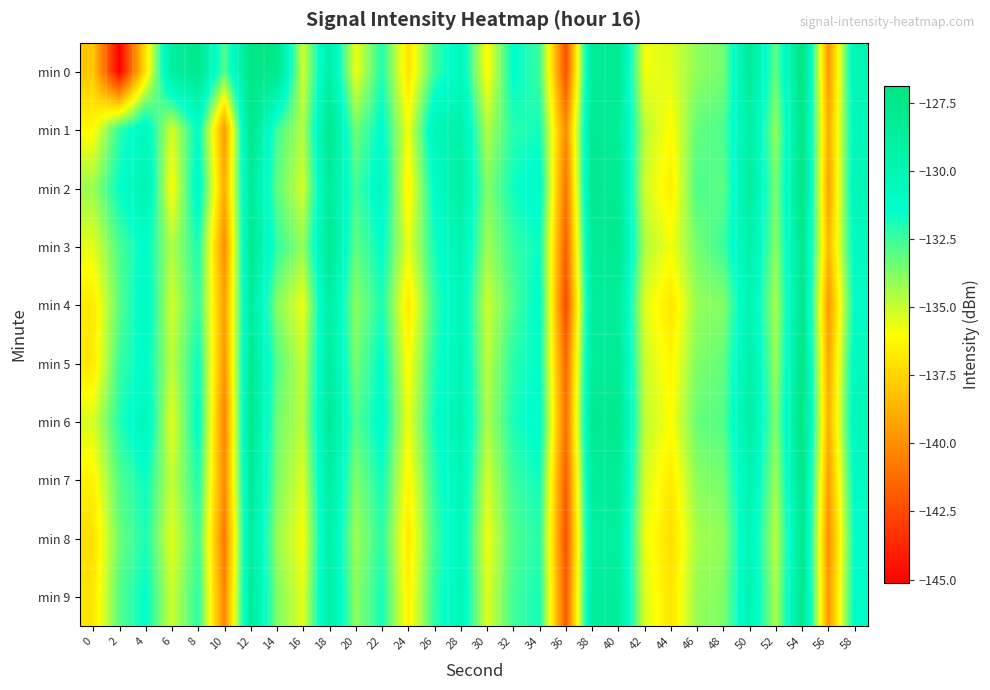

Reading left to right, transcribe all the data shown in this chart.

min 0: 0=-138.0	2=-145.1	4=-137.0	6=-128.7	8=-127.8	10=-133.0	12=-127.3	14=-127.5	16=-135.2	18=-129.1	20=-135.7	22=-132.0	24=-137.0	26=-132.5	28=-130.5	30=-136.1	32=-131.3	34=-132.5	36=-142.3	38=-128.3	40=-128.0	42=-135.8	44=-135.4	46=-134.0	48=-133.5	50=-128.3	52=-133.2	54=-126.9	56=-139.7	58=-130.0
min 1: 0=-136.1	2=-132.3	4=-130.5	6=-135.3	8=-131.3	10=-139.6	12=-127.4	14=-132.6	16=-134.6	18=-127.7	20=-133.5	22=-131.2	24=-135.8	26=-130.1	28=-129.3	30=-134.6	32=-132.1	34=-131.8	36=-140.2	38=-127.9	40=-128.4	42=-134.7	44=-136.1	46=-133.2	48=-132.8	50=-129.0	52=-134.1	54=-127.3	56=-138.9	58=-130.5
min 2: 0=-134.2	2=-131.5	4=-129.8	6=-136.1	8=-130.7	10=-138.9	12=-128.3	14=-133.1	16=-135.2	18=-128.4	20=-132.7	22=-130.6	24=-136.4	26=-131.2	28=-128.9	30=-133.8	32=-131.7	34=-130.9	36=-141.1	38=-127.6	40=-128.1	42=-135.1	44=-136.6	46=-132.8	48=-133.1	50=-128.6	52=-133.7	54=-127.0	56=-139.3	58=-130.1
min 3: 0=-135.5	2=-132.8	4=-131.2	6=-134.6	8=-131.9	10=-140.1	12=-127.8	14=-132.3	16=-134.1	18=-128.0	20=-133.2	22=-131.4	24=-135.6	26=-131.8	28=-129.6	30=-134.3	32=-132.4	34=-131.6	36=-141.8	38=-128.2	40=-127.8	42=-134.5	44=-135.8	46=-133.5	48=-132.5	50=-129.3	52=-133.9	54=-127.7	56=-138.5	58=-130.8
min 4: 0=-136.7	2=-133.1	4=-130.6	6=-135.2	8=-132.3	10=-139.4	12=-128.6	14=-133.8	16=-135.7	18=-128.9	20=-134.0	22=-131.9	24=-136.8	26=-132.4	28=-130.2	30=-135.1	32=-132.8	34=-131.1	36=-142.6	38=-128.7	40=-128.5	42=-135.4	44=-136.9	46=-134.1	48=-133.8	50=-129.8	52=-134.5	54=-127.5	56=-139.7	58=-131.2
min 5: 0=-136.8	2=-132.5	4=-131.1	6=-134.8	8=-131.6	10=-139.8	12=-128.0	14=-132.9	16=-135.0	18=-128.6	20=-133.6	22=-131.3	24=-136.1	26=-132.0	28=-129.9	30=-134.8	32=-132.1	34=-131.4	36=-141.5	38=-128.4	40=-128.2	42=-135.0	44=-136.3	46=-133.7	48=-133.2	50=-129.1	52=-134.2	54=-127.2	56=-139.1	58=-130.6
min 6: 0=-135.3	2=-132.1	4=-130.3	6=-135.6	8=-131.2	10=-140.5	12=-127.6	14=-133.4	16=-134.8	18=-128.2	20=-133.0	22=-131.0	24=-135.7	26=-131.7	28=-129.5	30=-134.5	32=-131.9	34=-131.0	36=-141.2	38=-127.9	40=-127.7	42=-134.8	44=-136.0	46=-133.3	48=-132.9	50=-128.9	52=-133.8	54=-126.9	56=-138.8	58=-130.3
min 7: 0=-136.4	2=-132.9	4=-131.6	6=-135.0	8=-132.0	10=-140.2	12=-128.2	14=-133.6	16=-135.4	18=-128.7	20=-133.8	22=-131.7	24=-136.3	26=-132.2	28=-130.0	30=-135.2	32=-132.5	34=-131.7	36=-141.9	38=-128.5	40=-128.3	42=-135.2	44=-136.7	46=-133.9	48=-133.5	50=-129.6	52=-134.3	54=-127.4	56=-139.5	58=-130.9
min 8: 0=-137.1	2=-133.4	4=-131.9	6=-135.5	8=-132.6	10=-140.8	12=-128.7	14=-134.1	16=-135.9	18=-129.2	20=-134.3	22=-132.2	24=-136.8	26=-132.6	28=-130.5	30=-135.7	32=-132.9	34=-132.1	36=-142.3	38=-129.0	40=-128.8	42=-135.6	44=-137.2	46=-134.4	48=-134.0	50=-130.1	52=-134.8	54=-127.9	56=-140.0	58=-131.4
min 9: 0=-136.9	2=-133.0	4=-131.4	6=-135.1	8=-132.2	10=-140.4	12=-128.4	14=-133.7	16=-135.5	18=-128.9	20=-134.0	22=-131.8	24=-136.5	26=-132.3	28=-130.2	30=-135.4	32=-132.6	34=-131.8	36=-142.0	38=-128.7	40=-128.5	42=-135.3	44=-136.9	46=-134.1	48=-133.7	50=-129.8	52=-134.5	54=-127.6	56=-139.7	58=-131.1